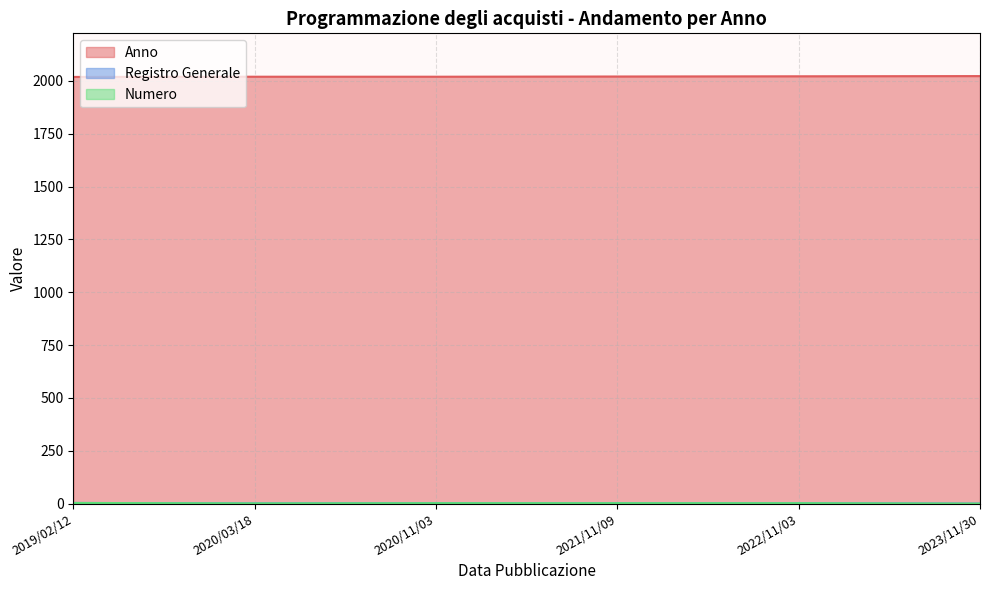

What is the average value of the Anno series?

2021